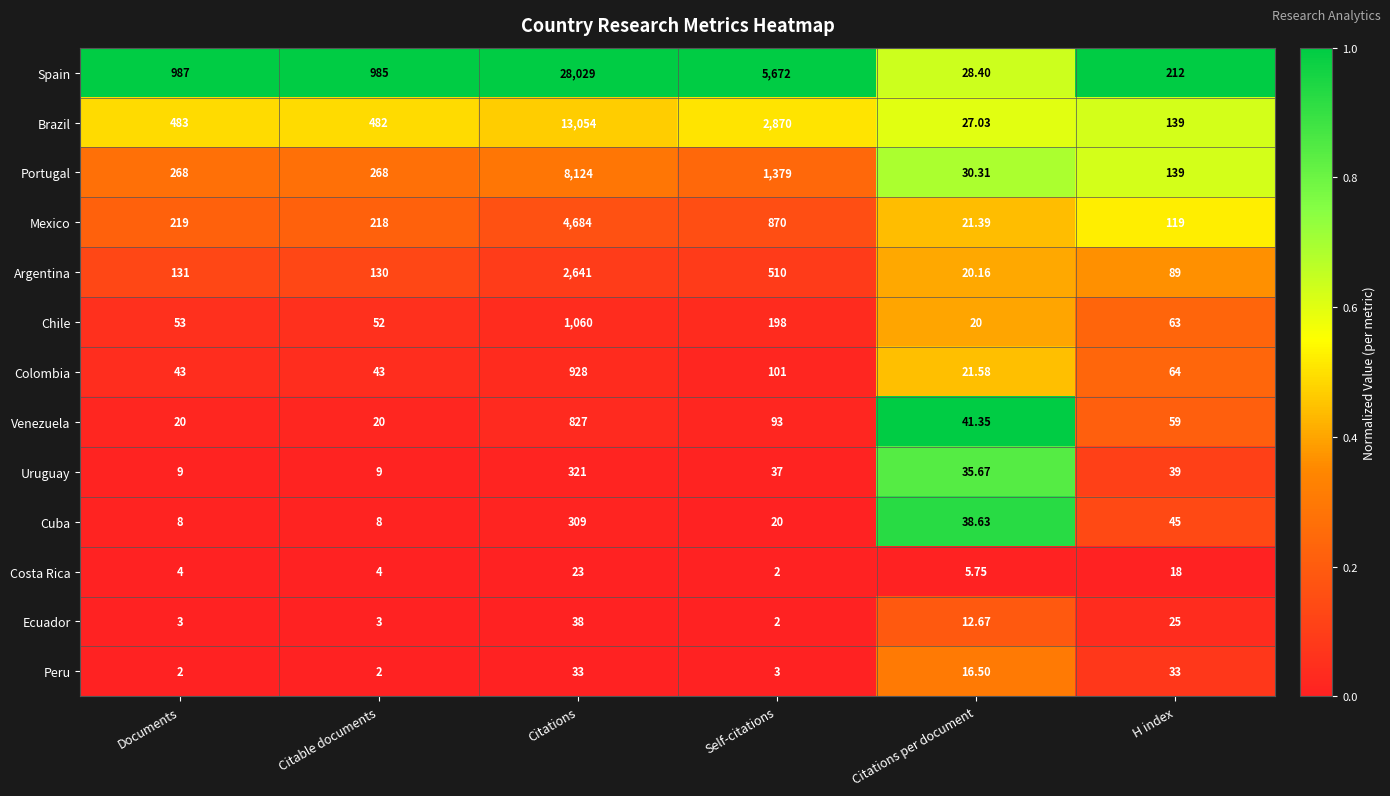

Which series changed the most between Documents and Citations?

Spain